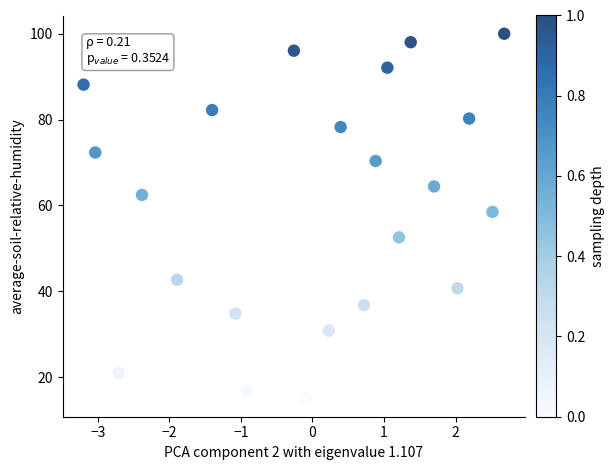

What is the range of Y values (max minus min)?

85.0